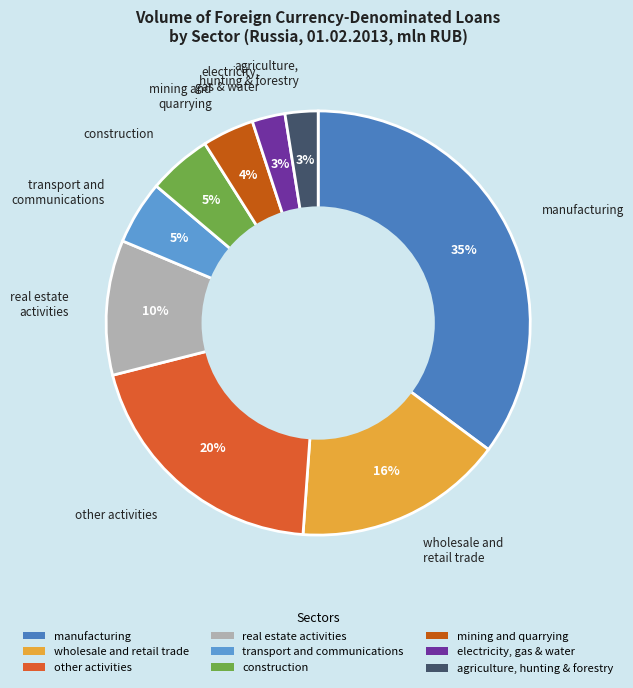

True or false: mining and quarrying accounts for 12% of the total.

False